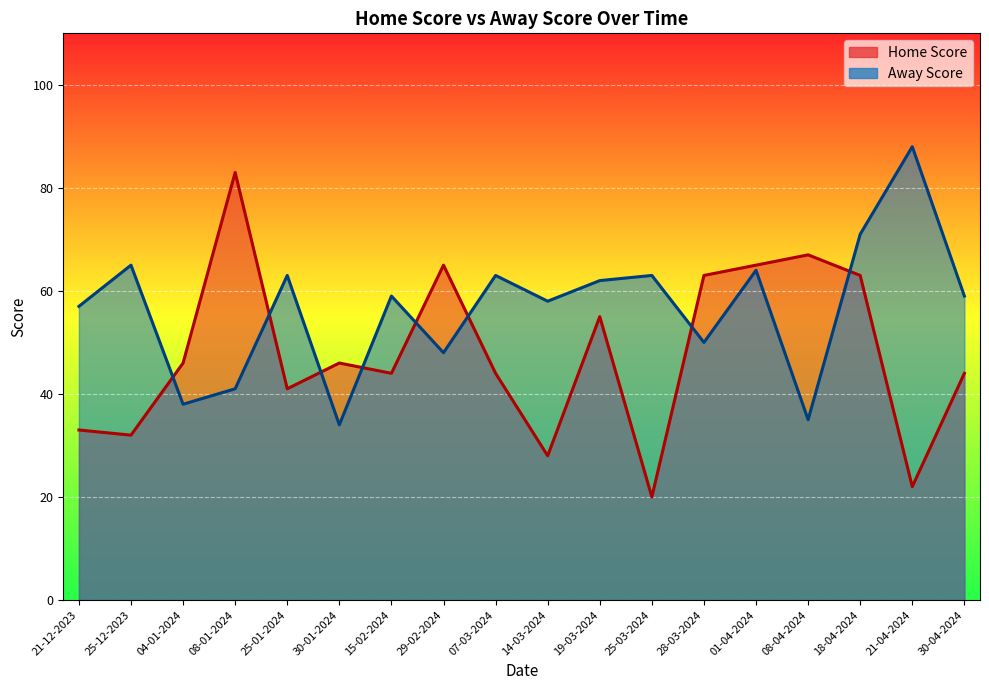

Reading left to right, list all the values displayed in this chart.

Home Score: 21-12-2023=33	25-12-2023=32	04-01-2024=46	08-01-2024=83	25-01-2024=41	30-01-2024=46	15-02-2024=44	29-02-2024=65	07-03-2024=44	14-03-2024=28	19-03-2024=55	25-03-2024=20	28-03-2024=63	01-04-2024=65	08-04-2024=67	18-04-2024=63	21-04-2024=22	30-04-2024=44
Away Score: 21-12-2023=57	25-12-2023=65	04-01-2024=38	08-01-2024=41	25-01-2024=63	30-01-2024=34	15-02-2024=59	29-02-2024=48	07-03-2024=63	14-03-2024=58	19-03-2024=62	25-03-2024=63	28-03-2024=50	01-04-2024=64	08-04-2024=35	18-04-2024=71	21-04-2024=88	30-04-2024=59